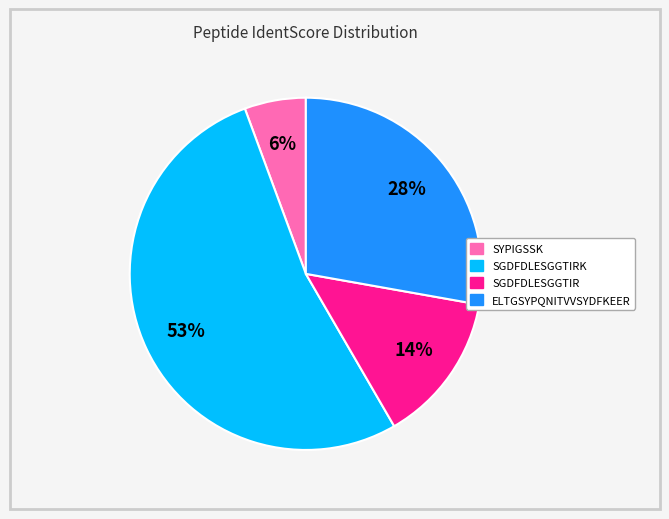

To the nearest percent, what is the average slice percentage?

25%